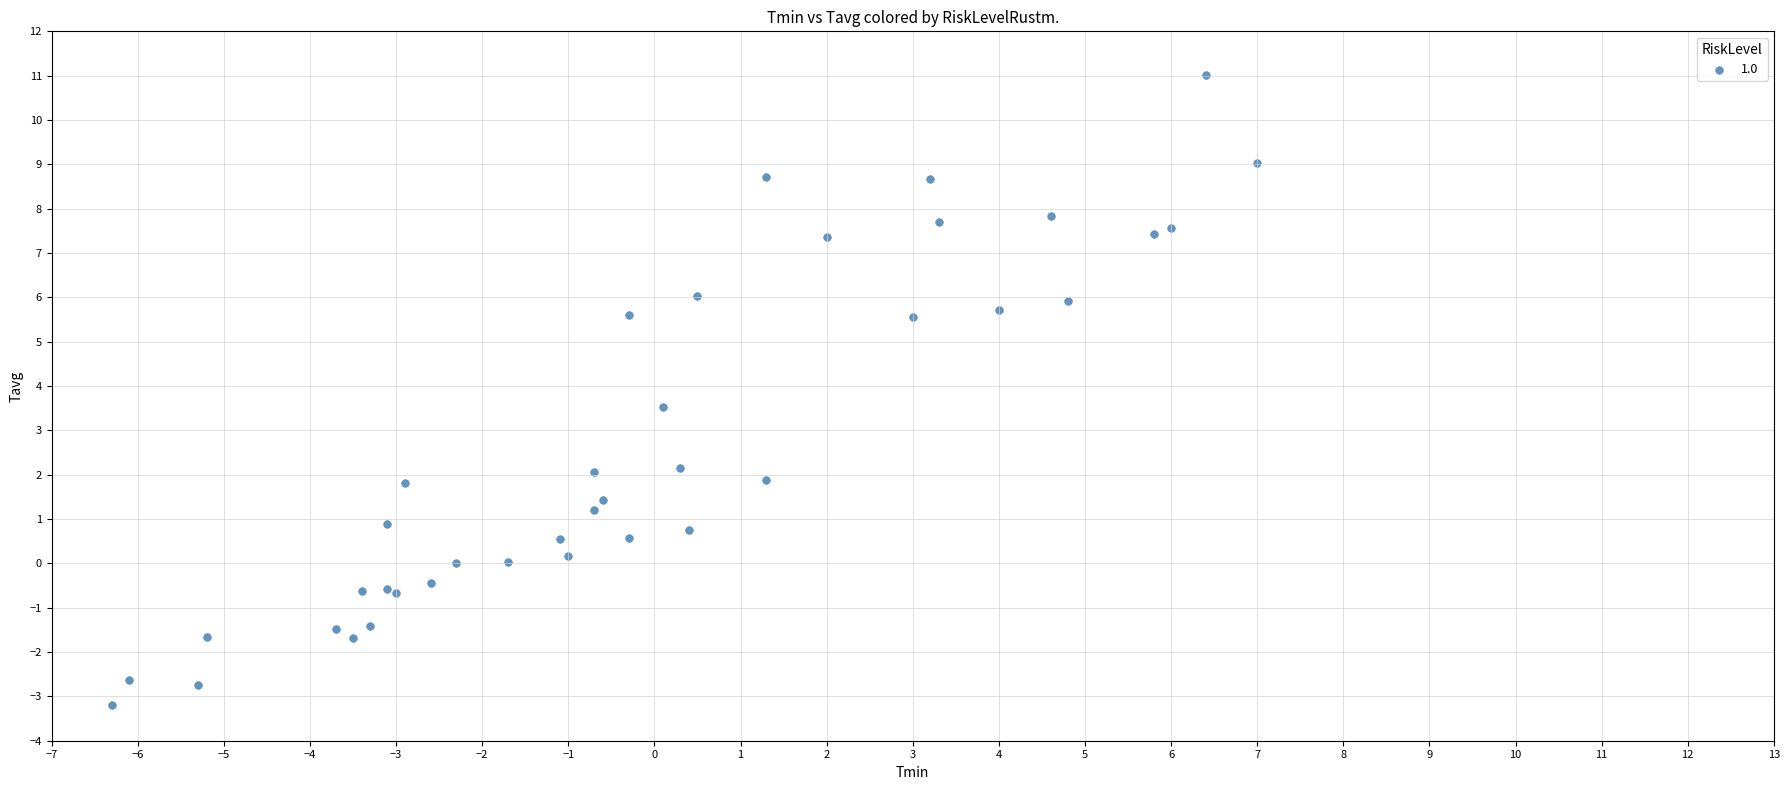

What Y value in the scatter plot is closest to 3?

3.5